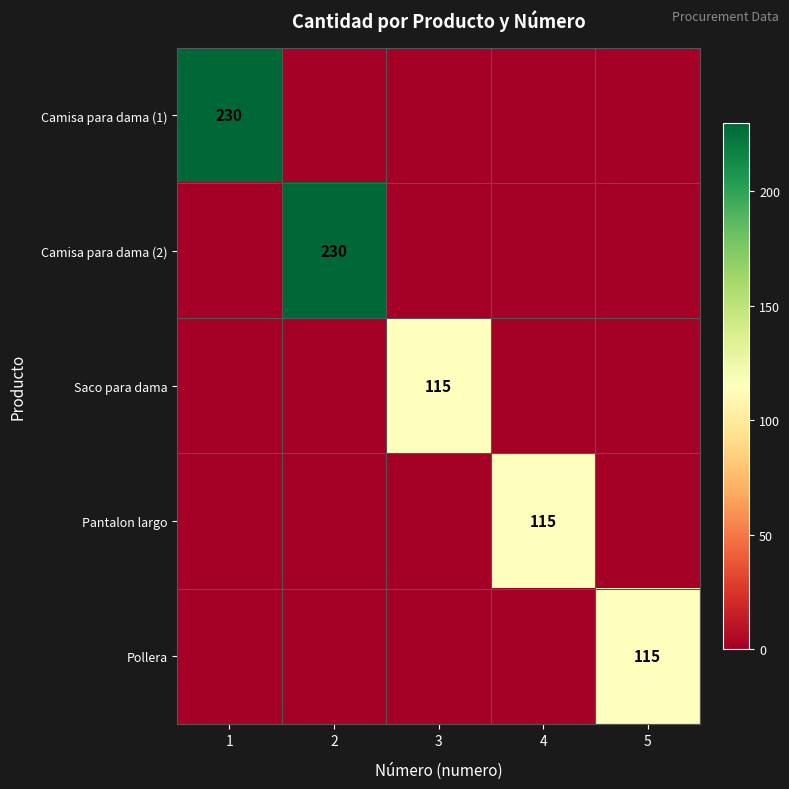

The value of Pollera at 5 is 176. True or false?

False